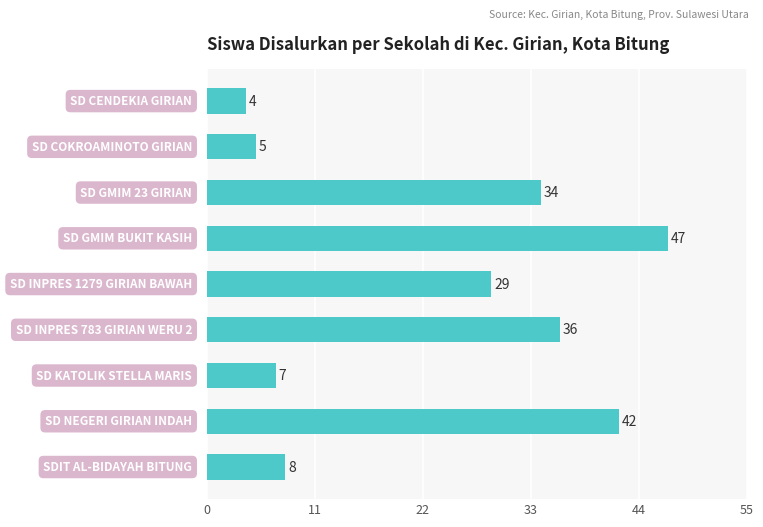

What is the smallest value displayed?

4